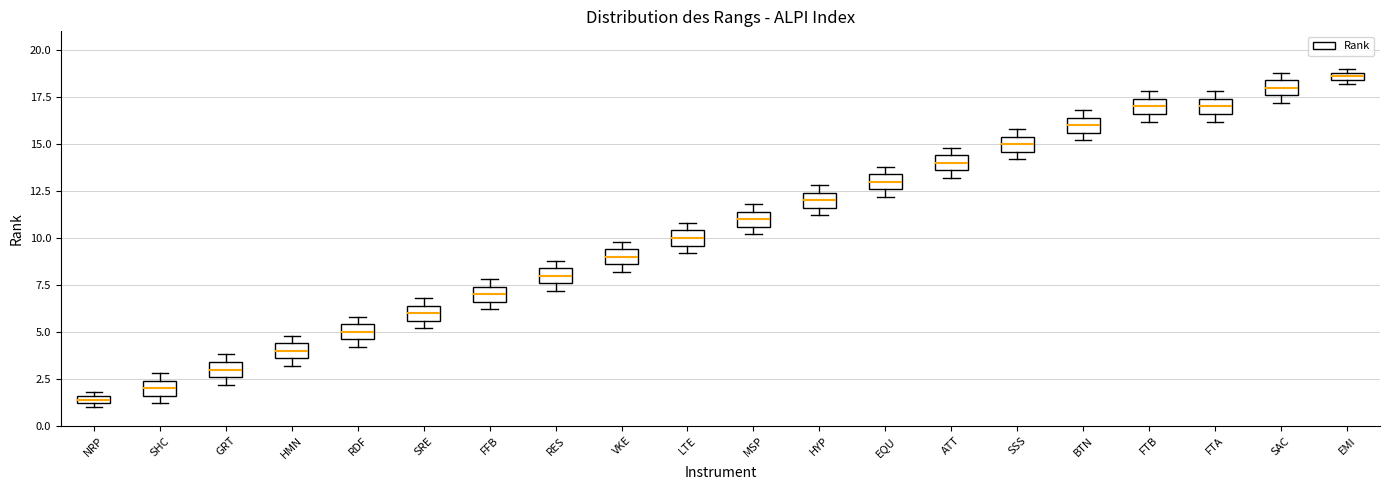

Which box's median line is the highest?

EMI